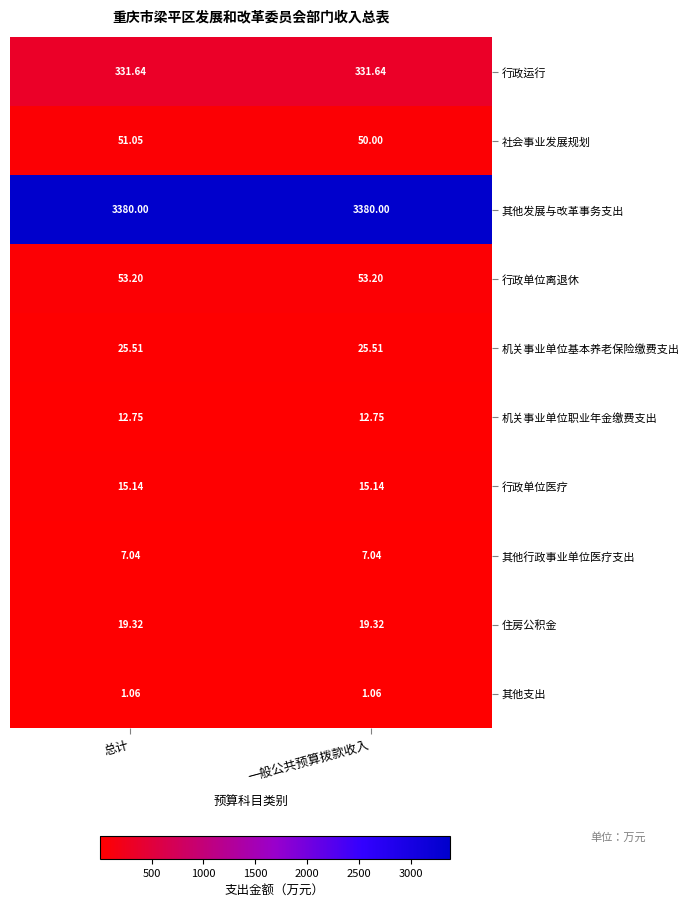

Which series has the largest total across all categories?

其他发展与改革事务支出